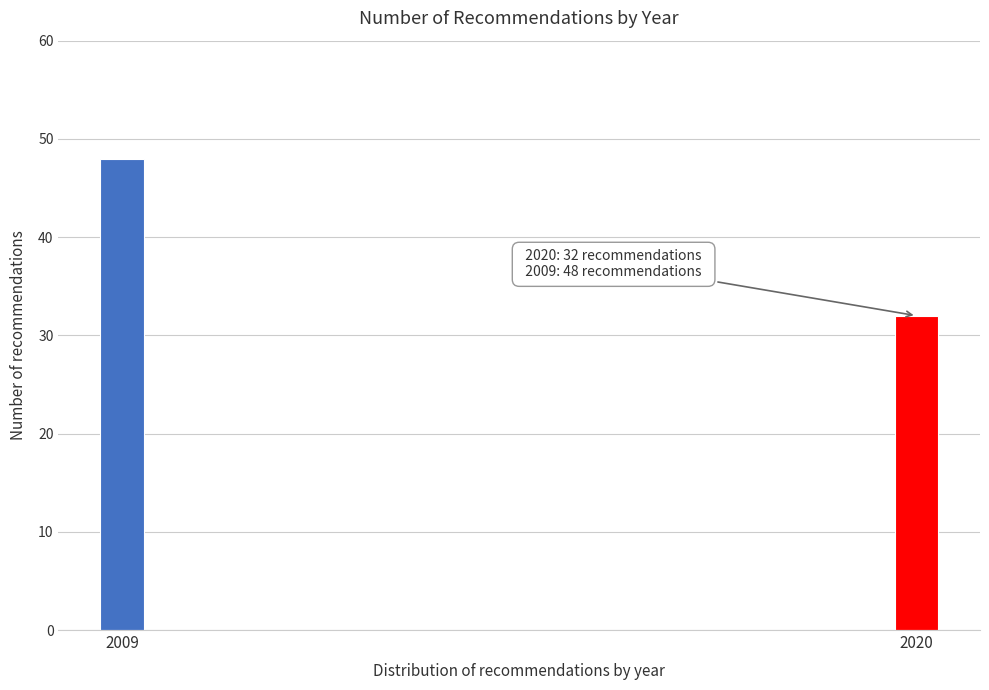

Reading right to left, list all the values displayed in this chart.

2020=32	2009=48